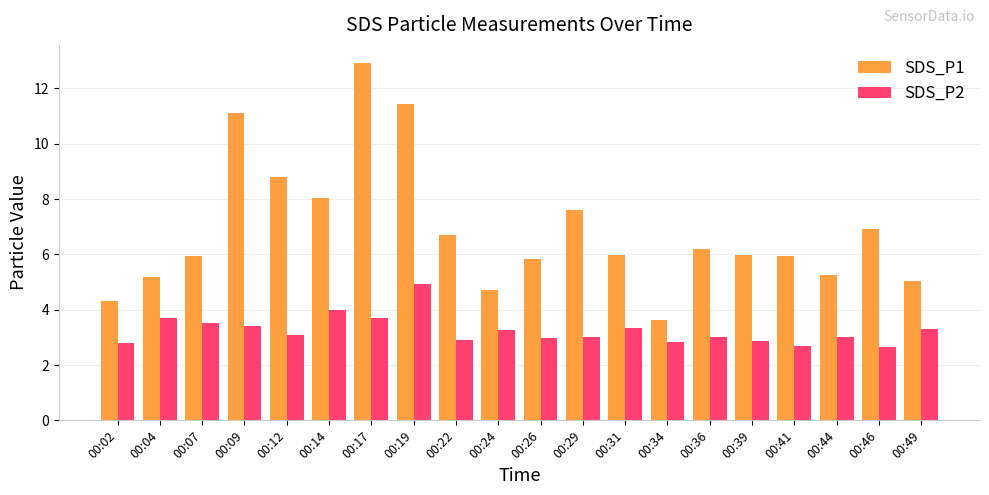

What is the total value across all series at 00:22?

9.6